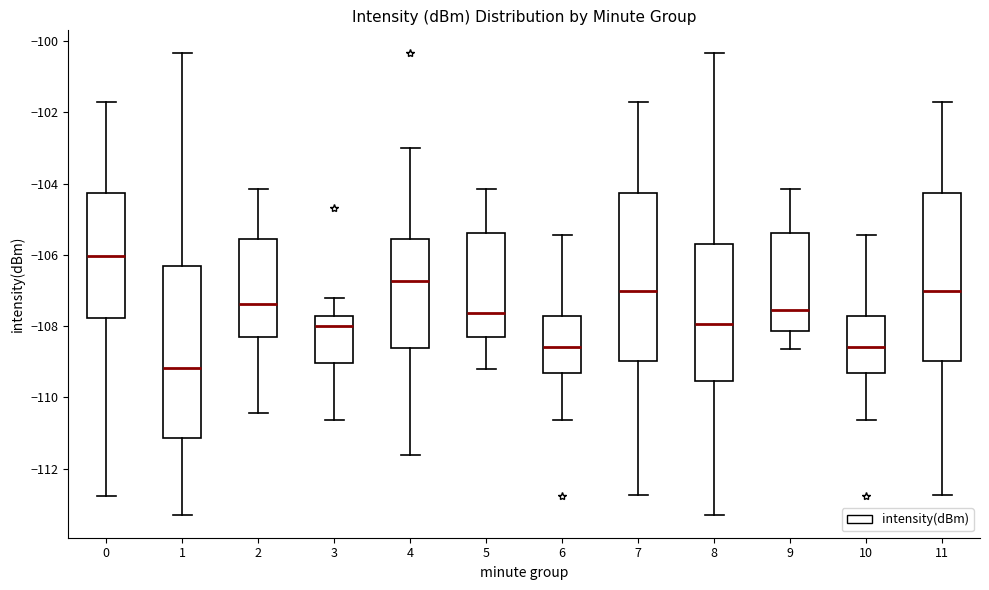

Where does the median line of the box at x = 9 sit on the y-axis? The values are not printed on the chart, so give them approximately, as read against the axis.

-107.6